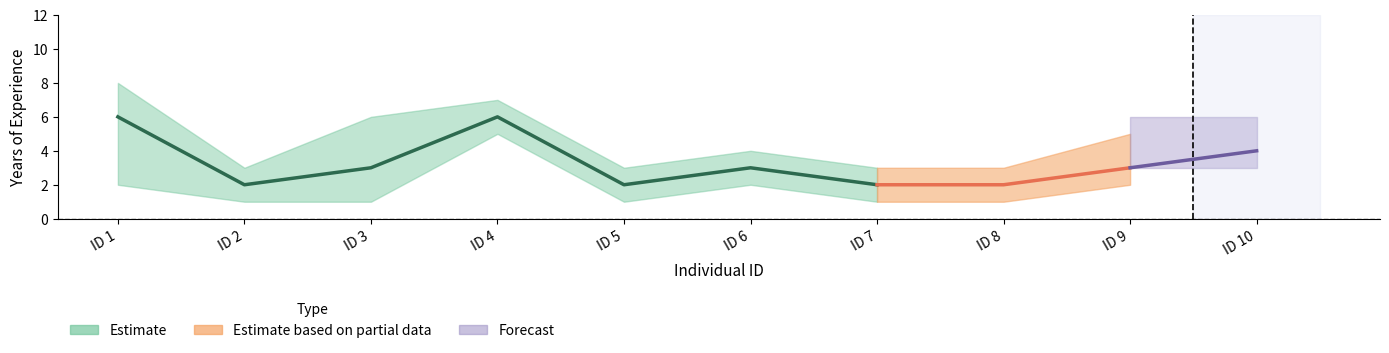

What is the spread (max minus min) of values at ID 4?

2